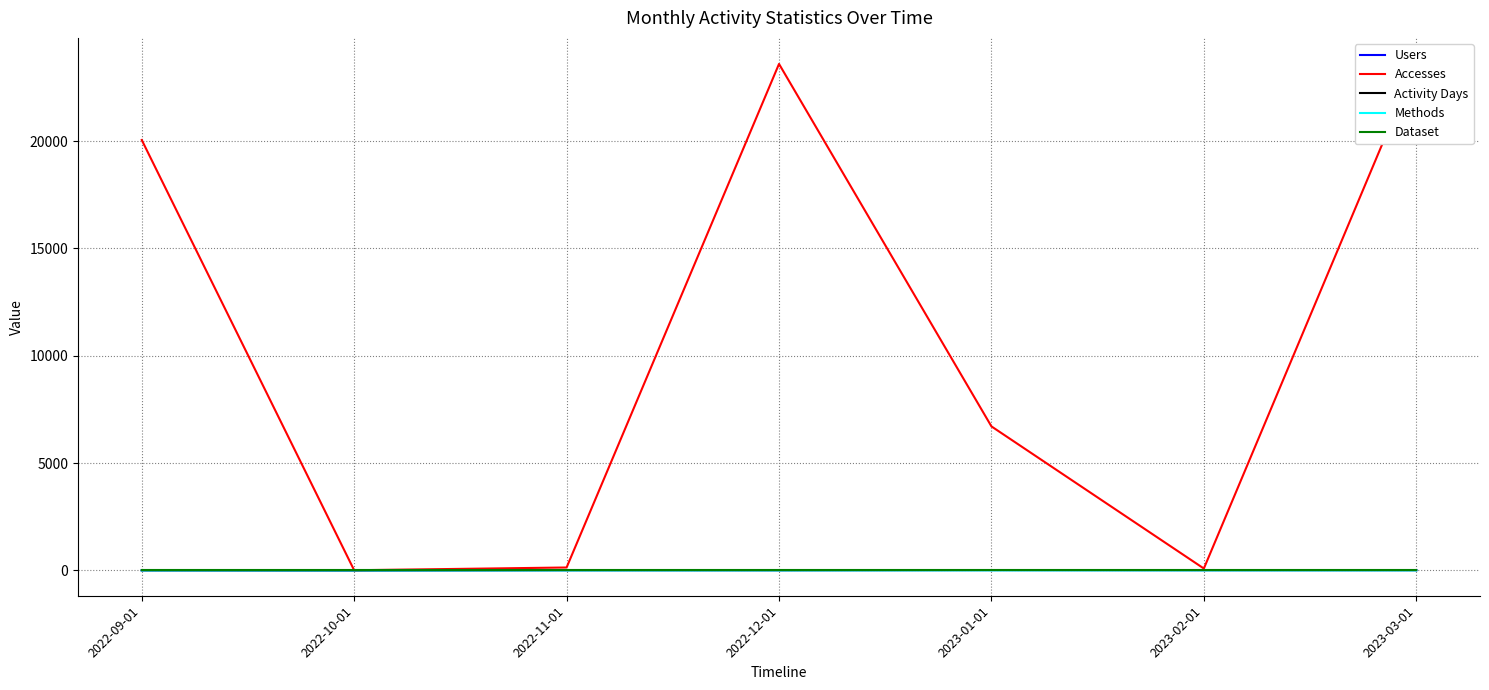

Reading right to left, transcribe all the data shown in this chart.

Users: 12	13	16	10	11	1	5
Accesses: 23626	88	6709	23594	136	7	20051
Activity Days: 14	14	17	10	11	1	5
Methods: 2	2	2	2	1	1	2
Dataset: 1	1	1	1	1	1	1